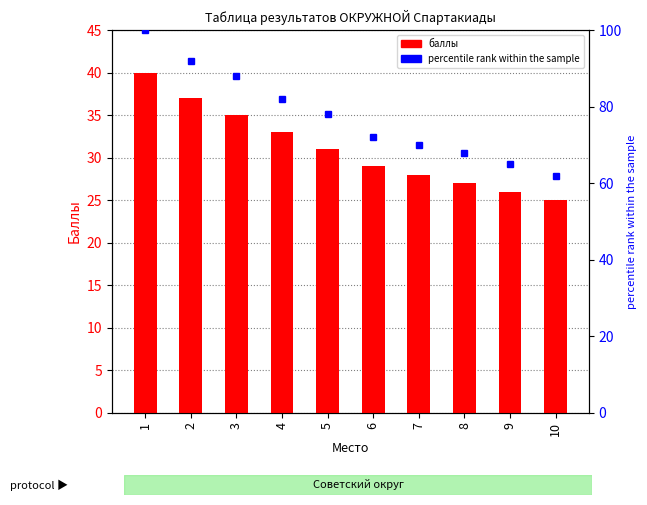

True or false: баллы has a value of 28 at 7.

True